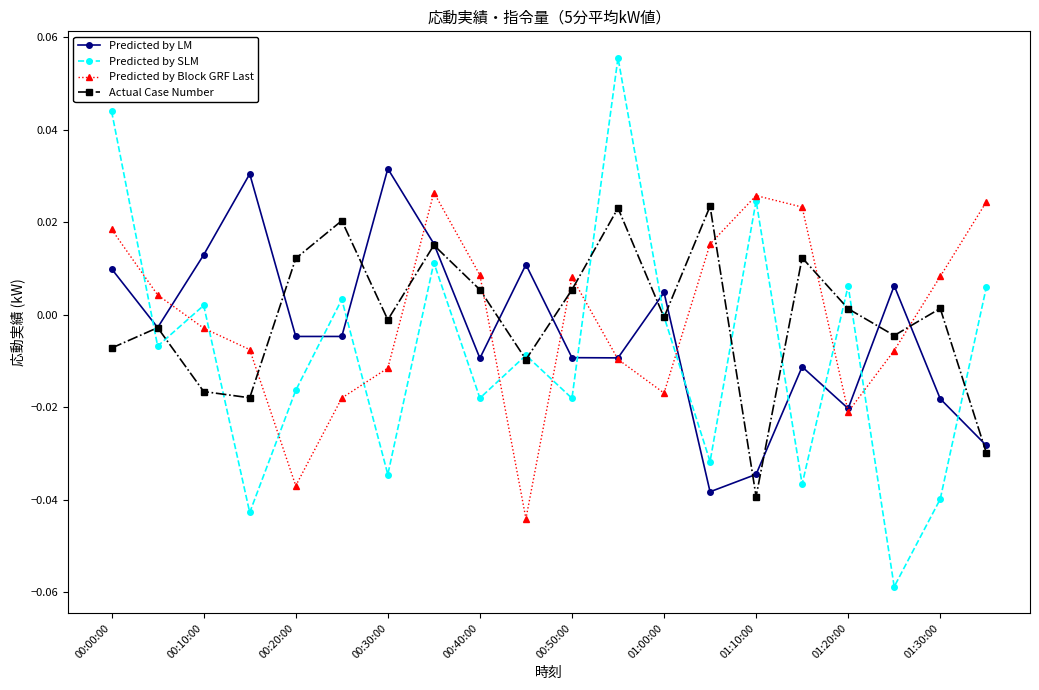

How many interior local valleys does the Predicted by SLM series have?

8